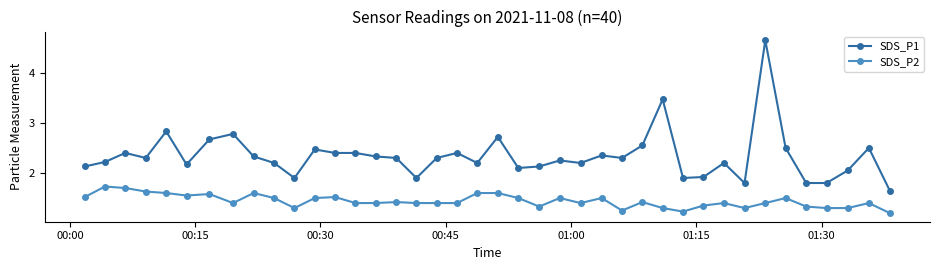

What is the average value of the SDS_P1 series?

2.3